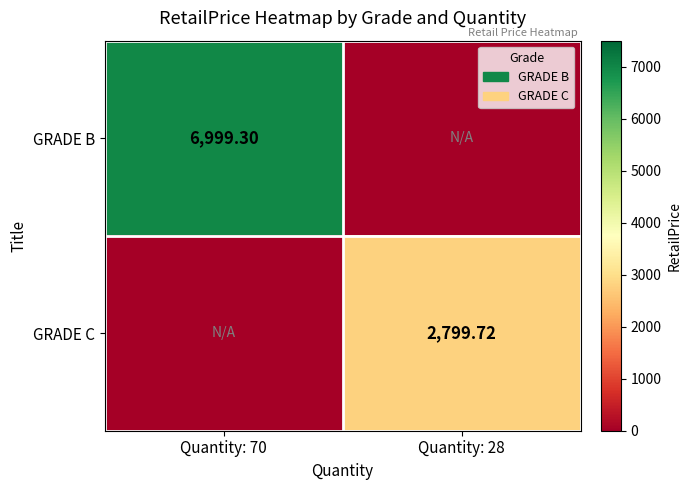

What is the sum of all GRADE B values?

6999.3